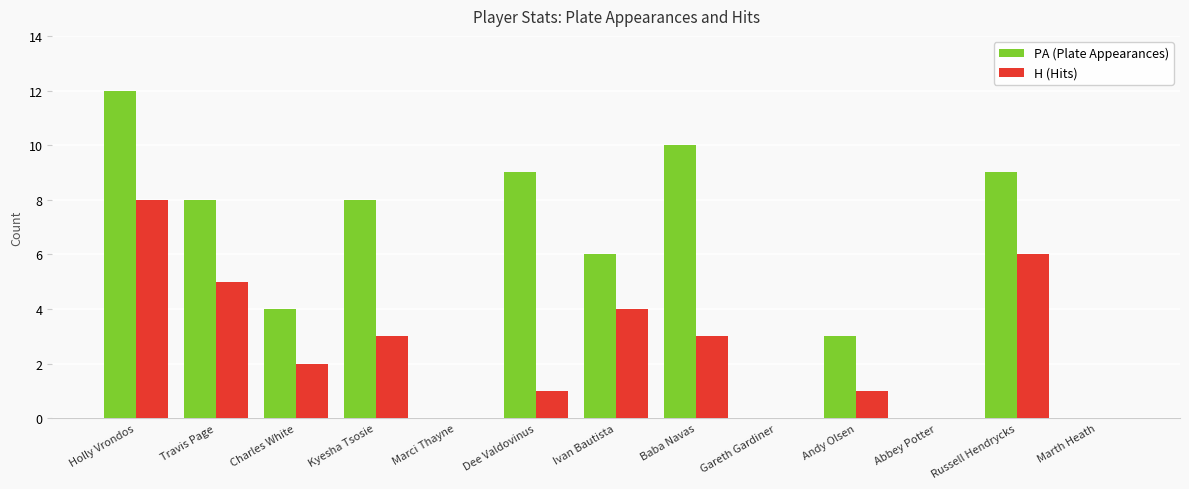

Is it true that H (Hits) equals 9 at Russell Hendrycks?

False